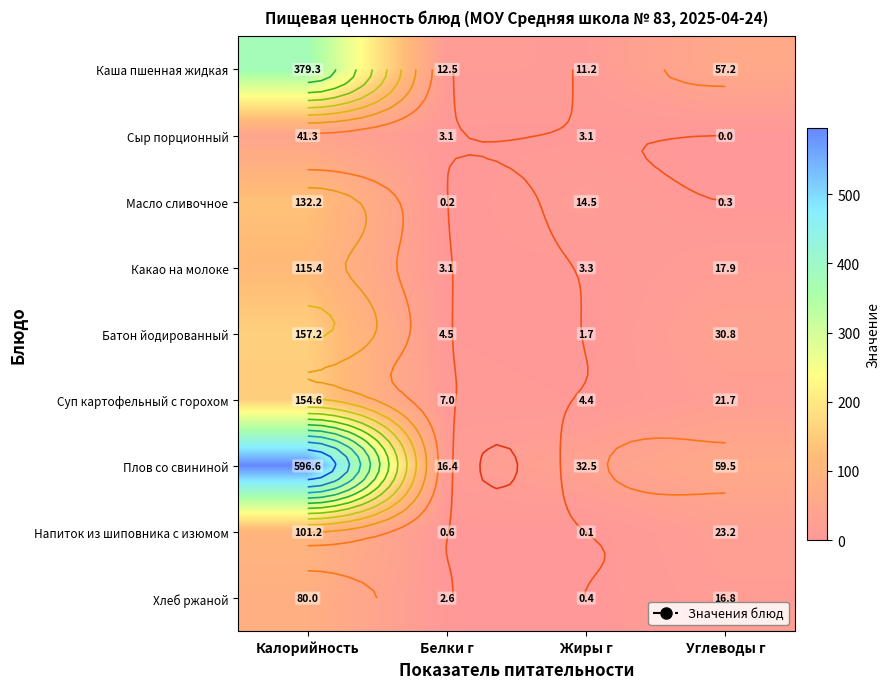

What is the total value across all series at Белки г?

50.0